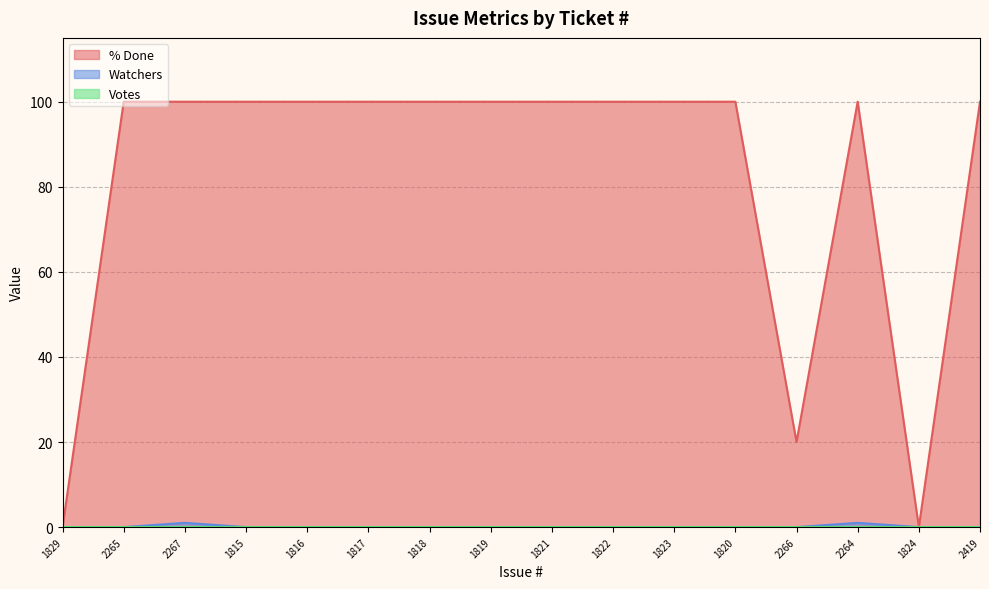

Which series has the largest total across all categories?

% Done